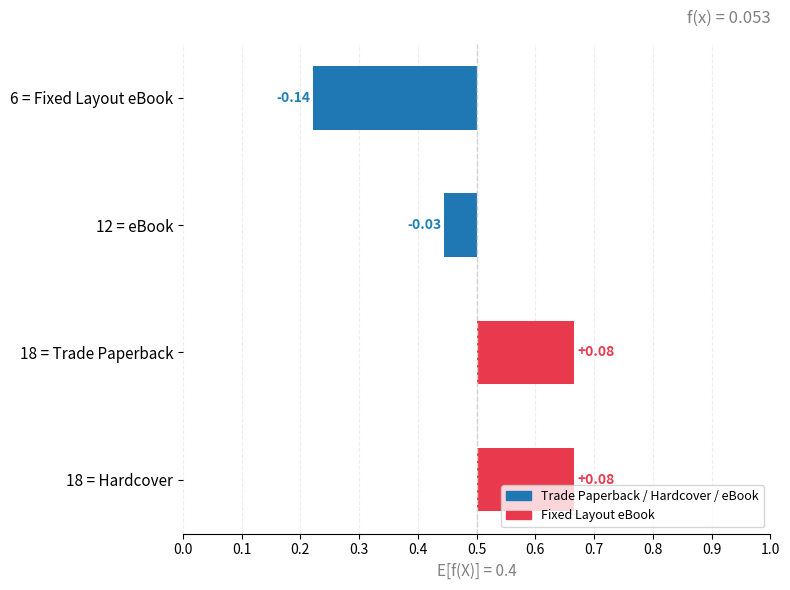

Where is the data nearest to the value 0?

12 = eBook